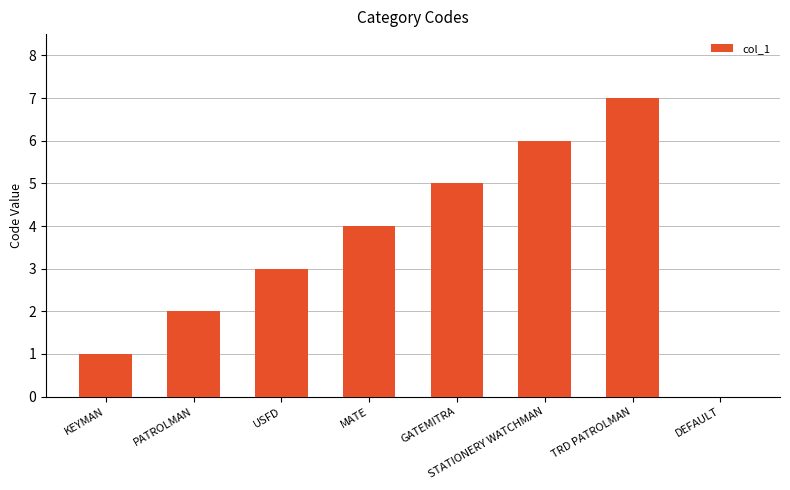

Where is the data nearest to the value 3?

USFD